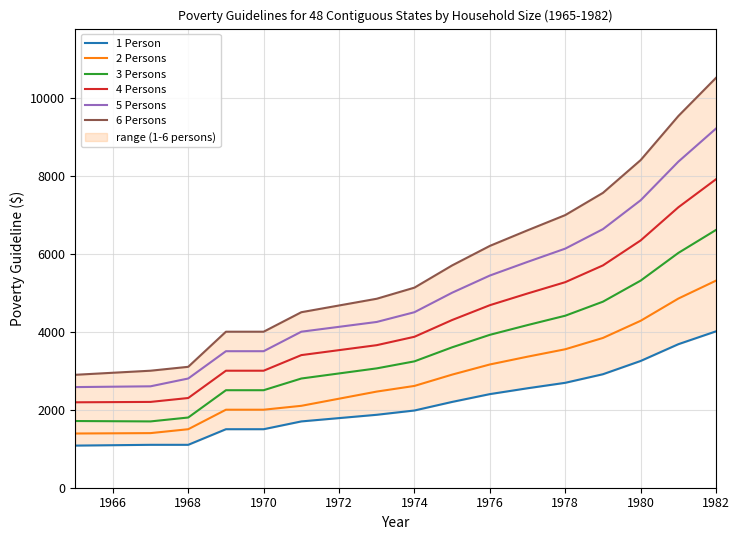

How many data points does each series have?

16